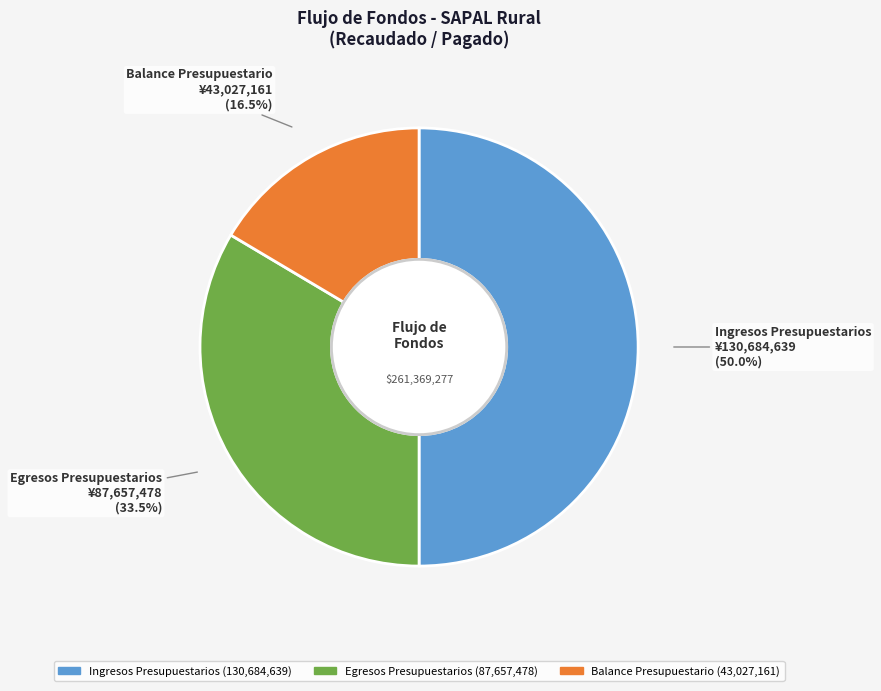

Does Egresos Presupuestarios account for over 50% of the chart?

No